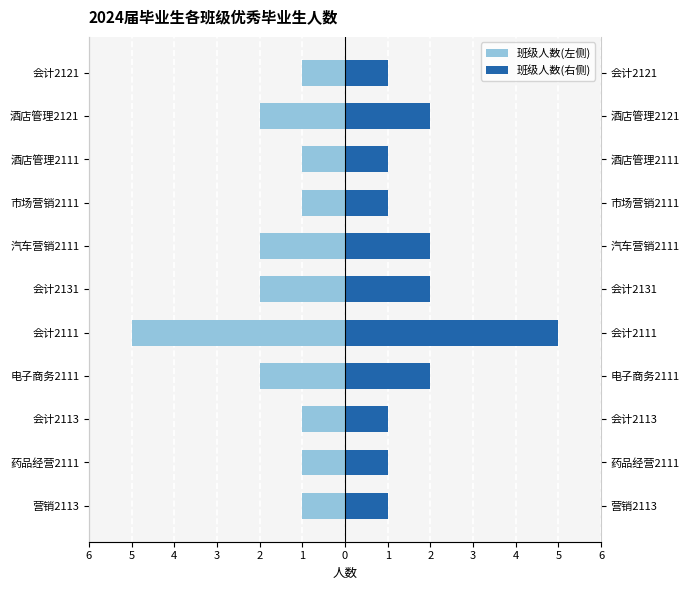

How many groups of bars are there?

11